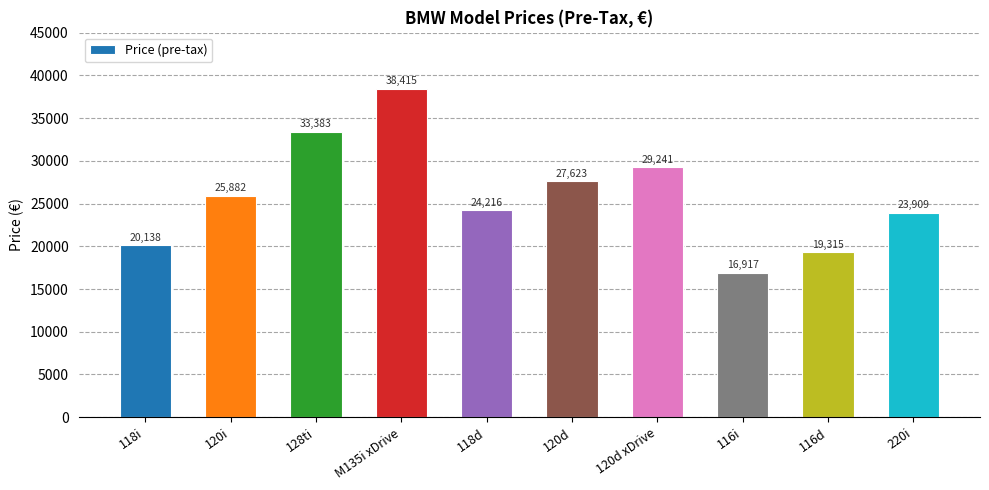

Does the chart contain stacked bars?

No